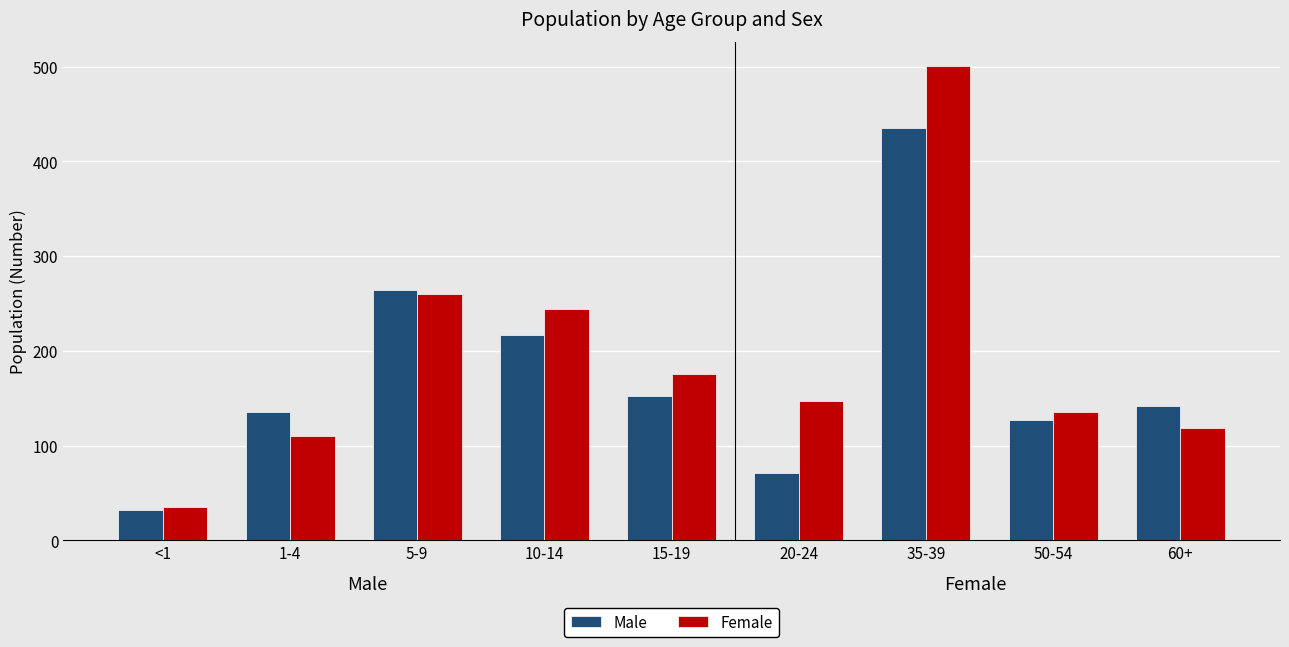

What is the difference between the Female values at 60+ and <1?

84